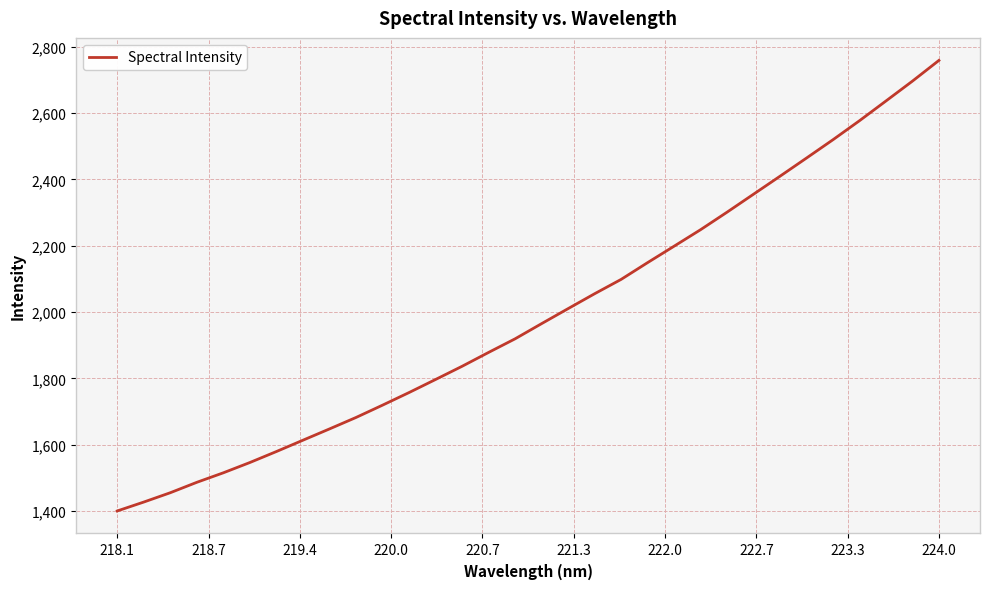

What is the minimum value shown in the chart?

1400.1